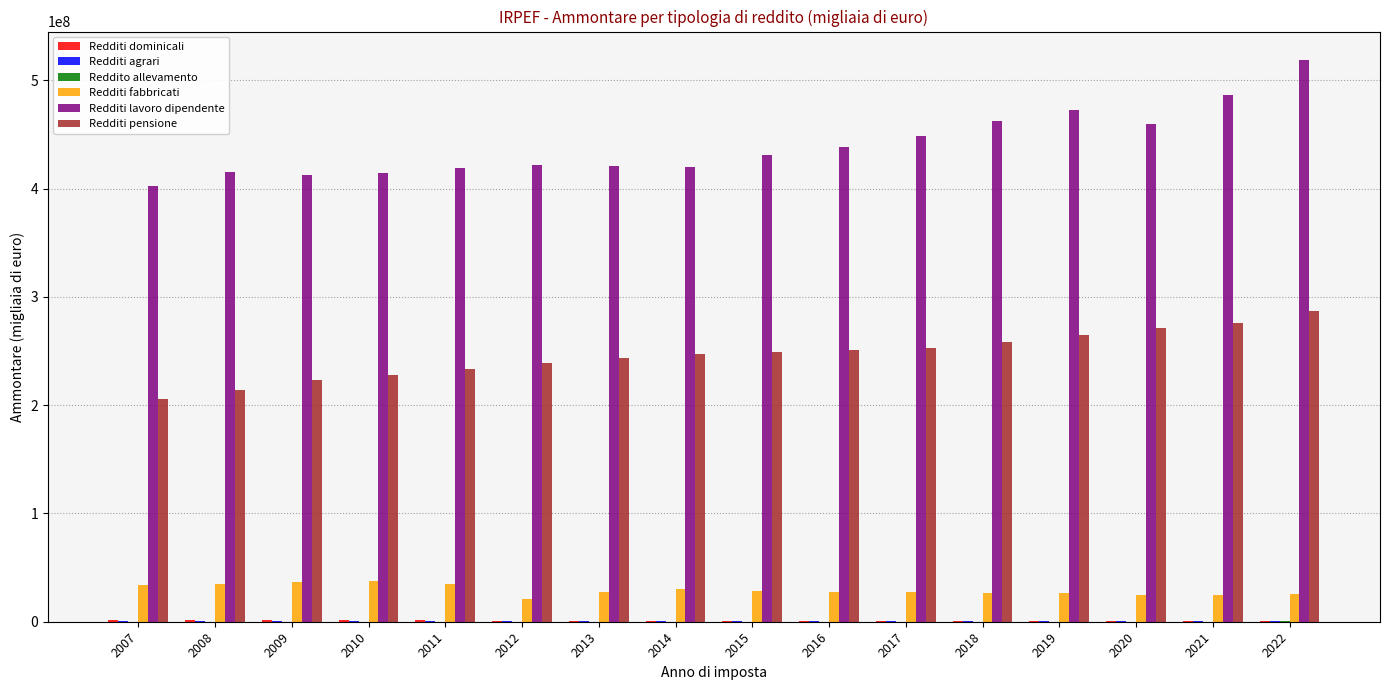

Which series has the widest spread of values?

Redditi lavoro dipendente